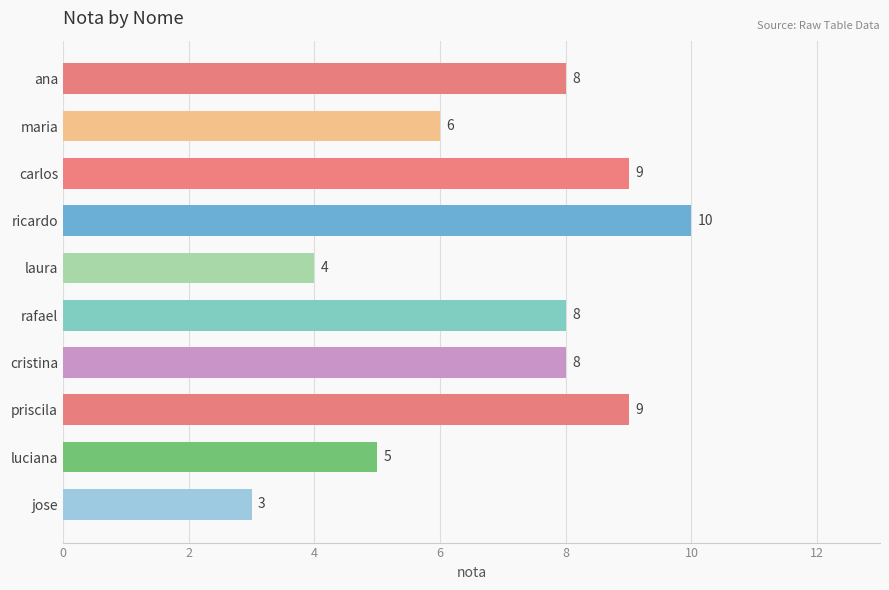

Does the chart contain stacked bars?

No